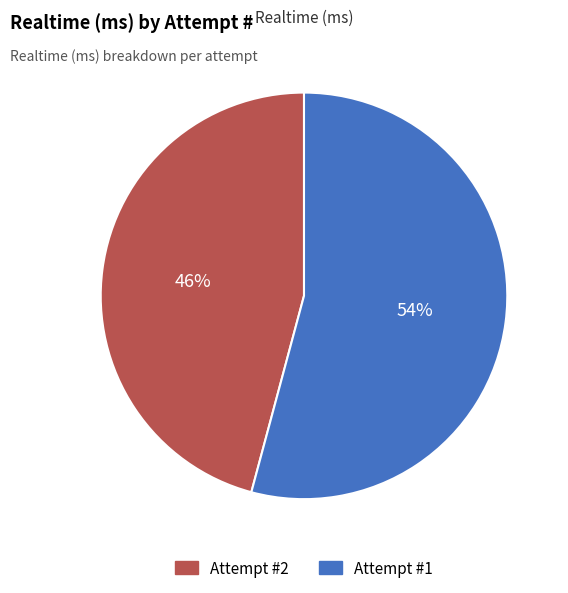

How many segments does this pie chart have?

2